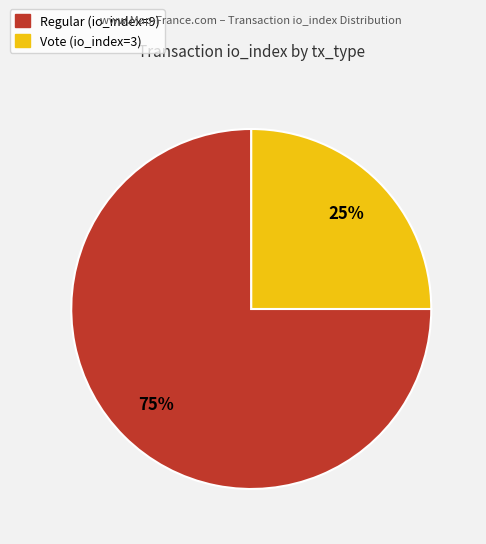

What is the ratio of the value at Vote (io_index=3) to the value at Regular (io_index=9)?

0.3